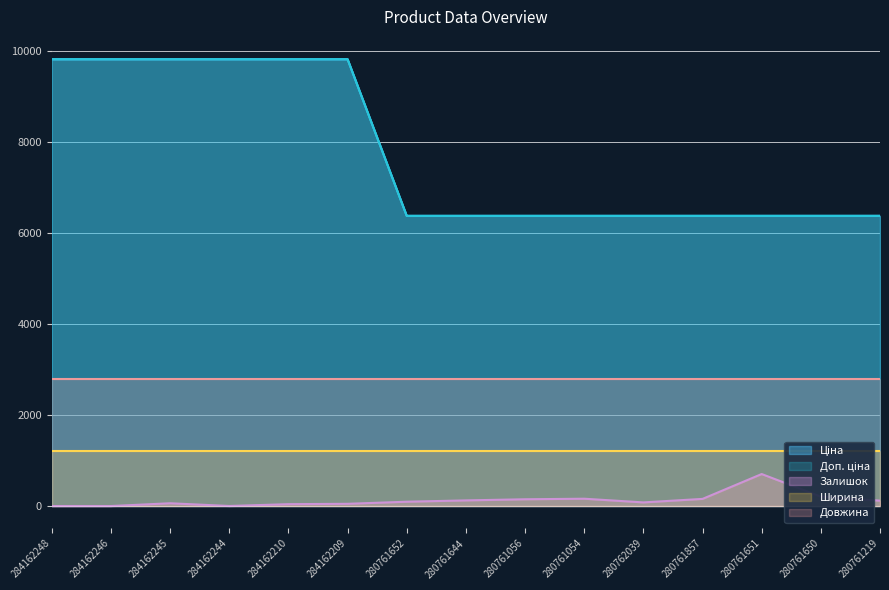

What is the label of the 5th point from the left?

284162210